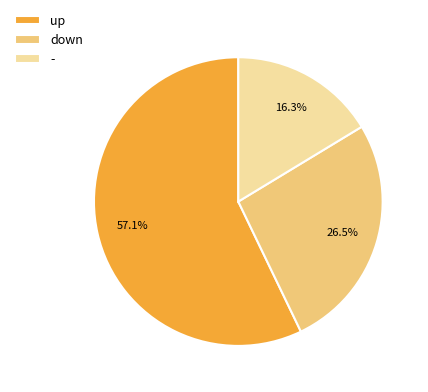

What is the smallest slice in the pie chart?

-